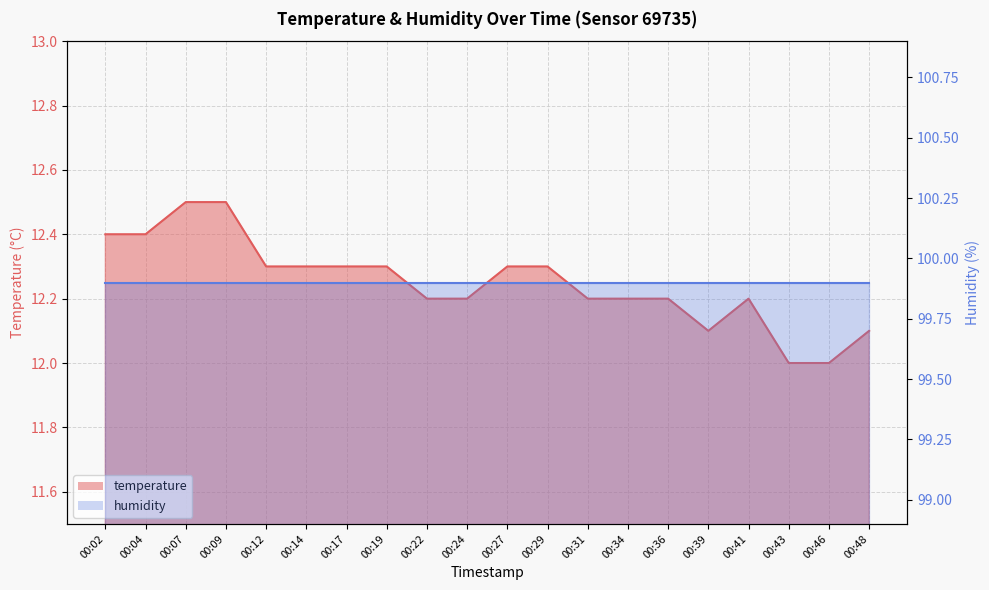

Which category has the lowest value across all series?

00:43